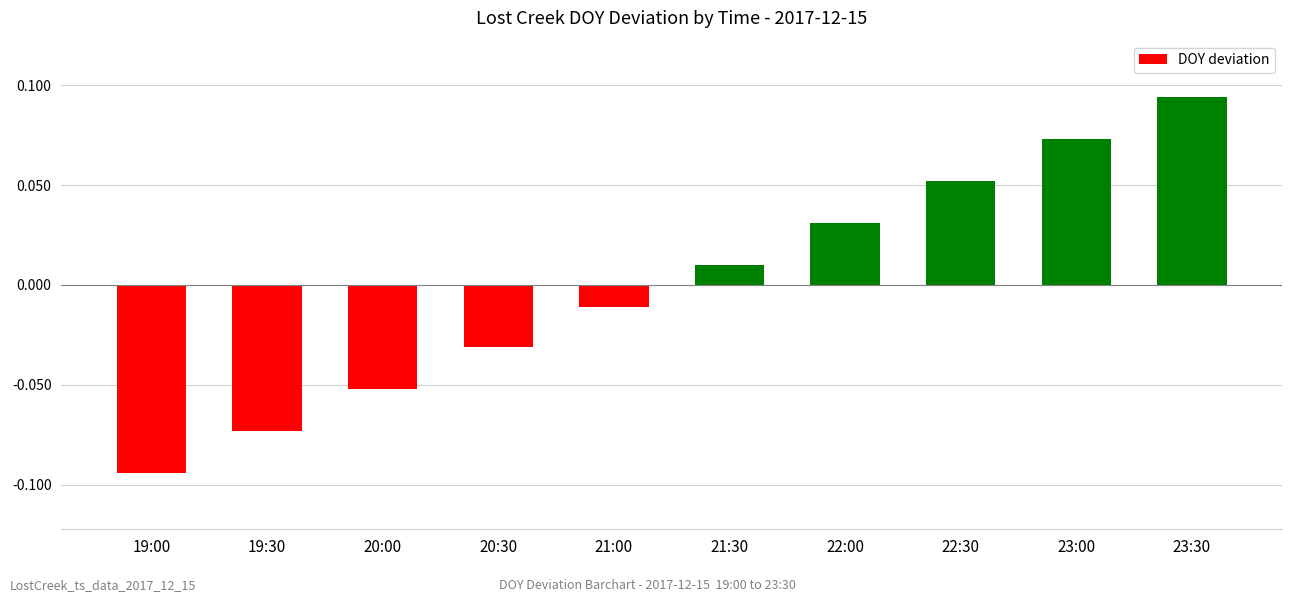

How many data points does each series have?

10